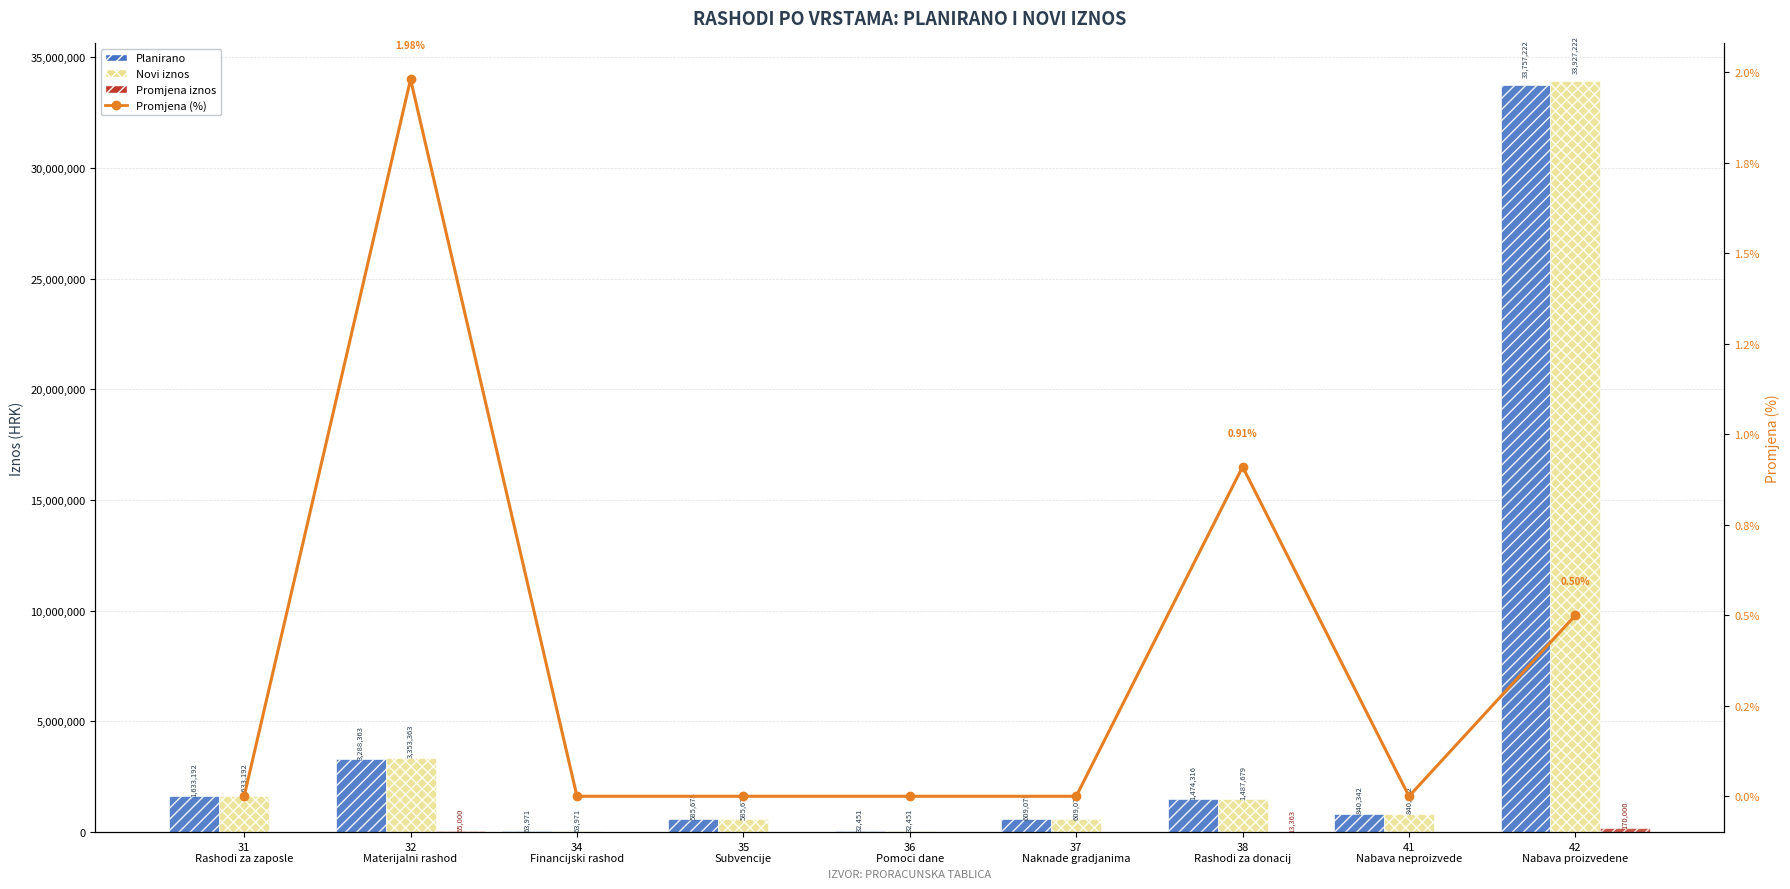

What is the difference between the highest and lowest values at 32
Materijalni rashod?

3353360.7